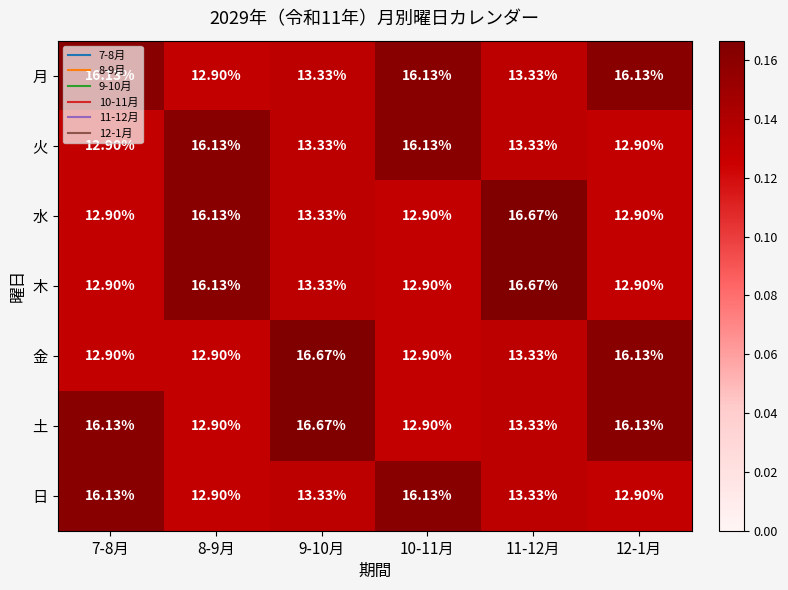

Which series has the largest total across all categories?

土